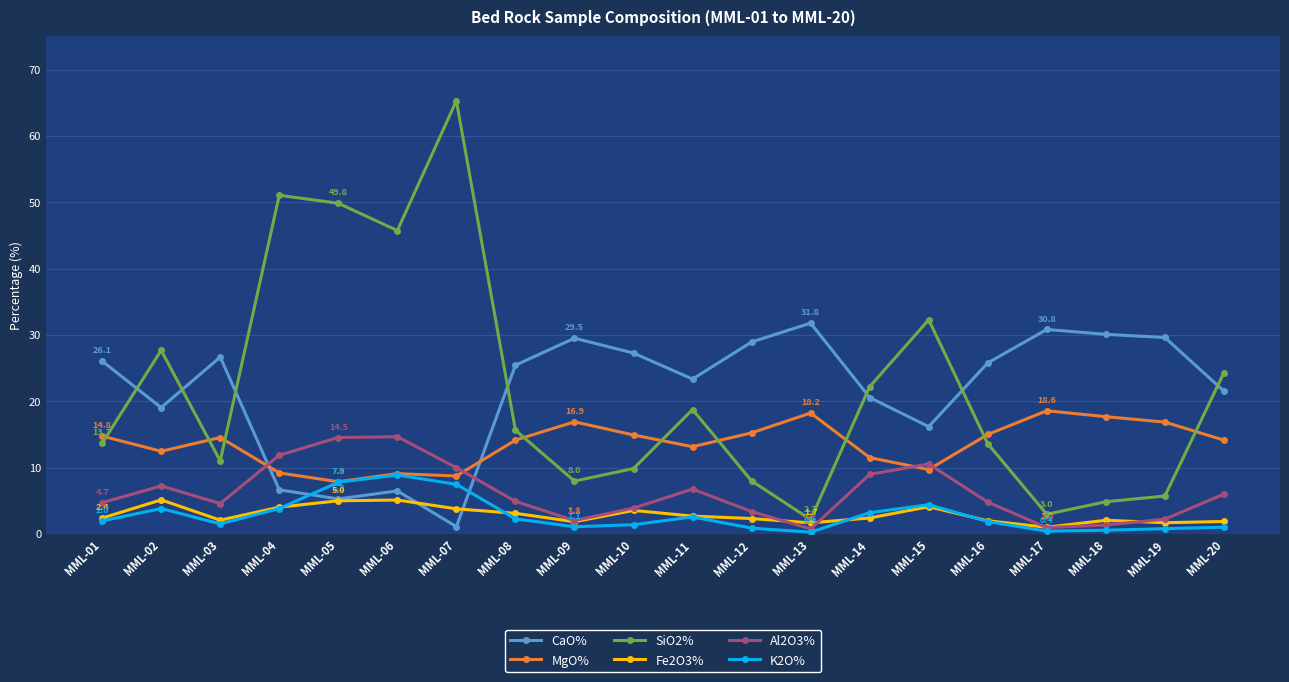

True or false: MgO% and CaO% cross at least once.

True